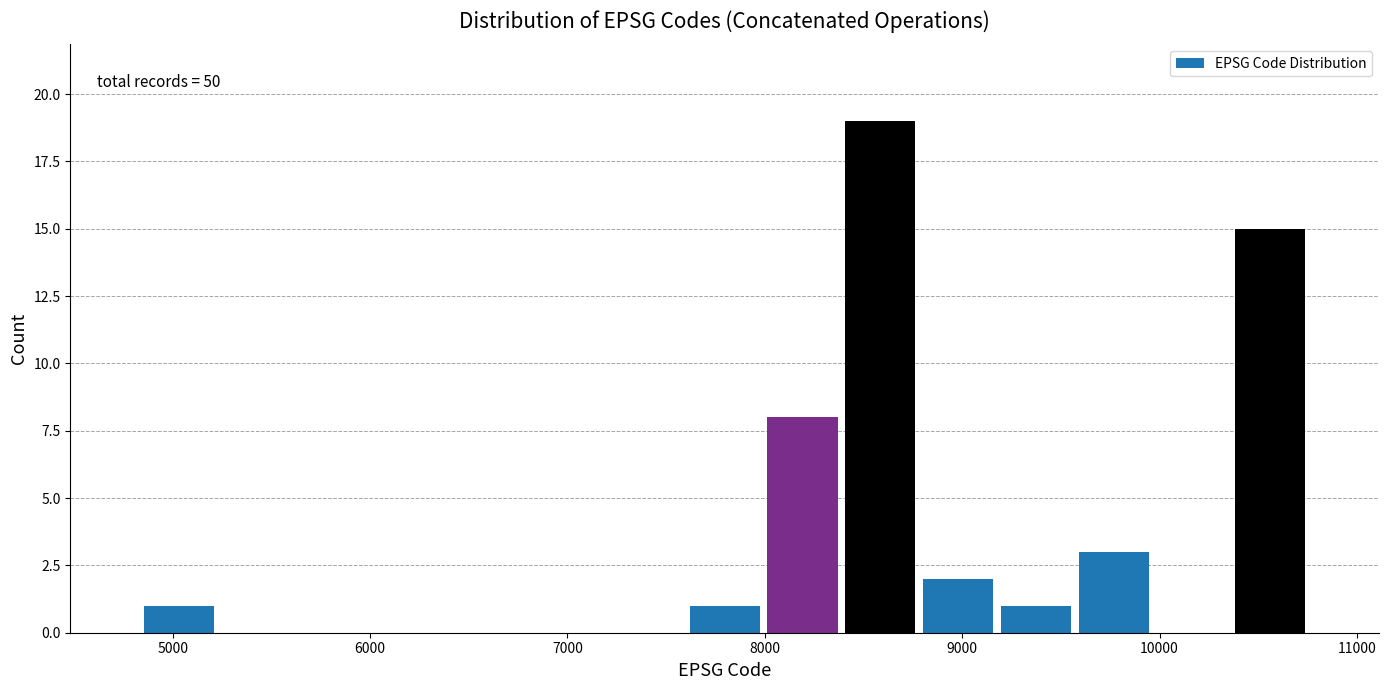

Around what value on the x-axis is the tallest bar? Give the approximate position of its centre, as read against the axis.

8600